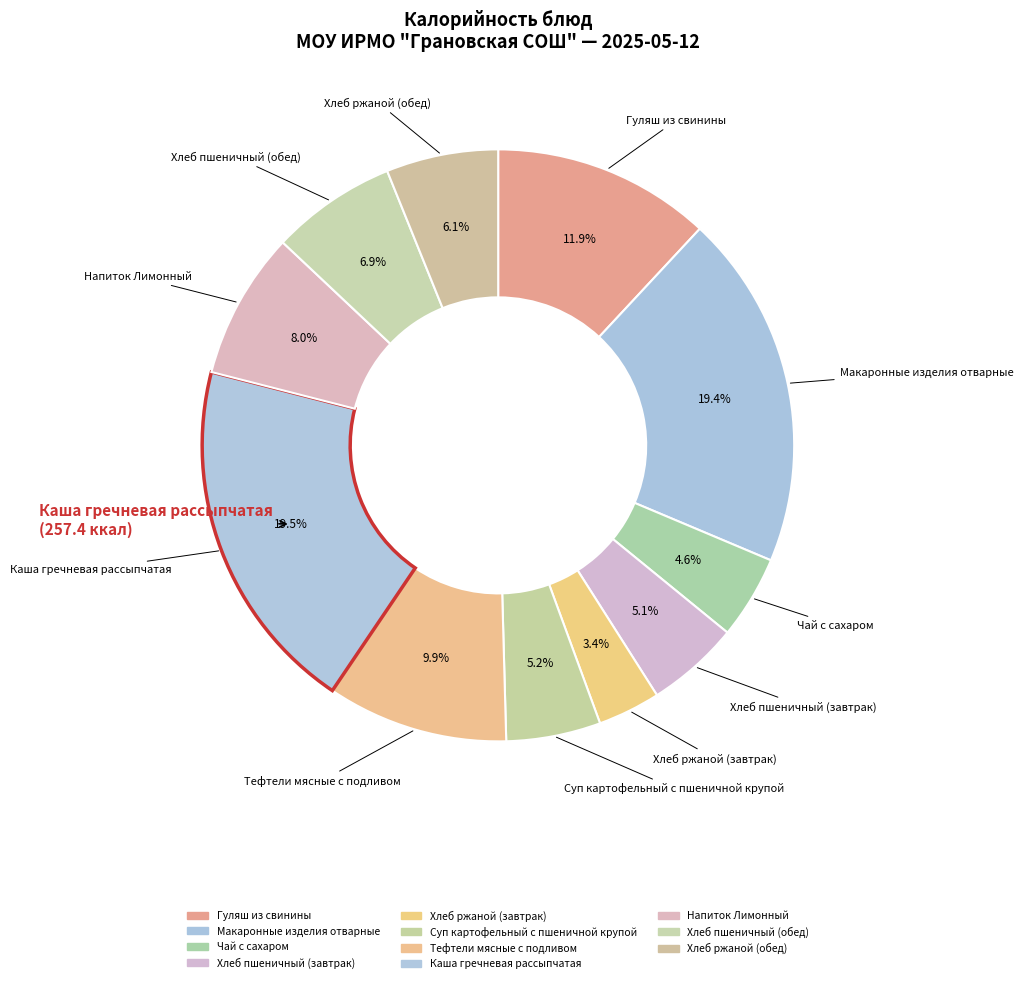

Count the number of slices in the pie.

11